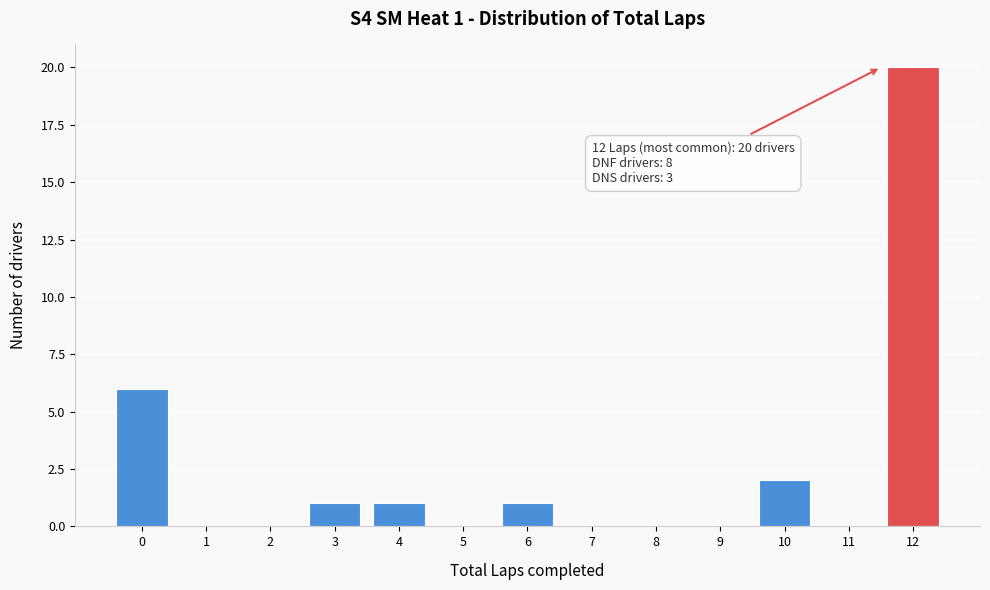

Reading right to left, transcribe all the data shown in this chart.

12=20	11=0	10=2	9=0	8=0	7=0	6=1	5=0	4=1	3=1	2=0	1=0	0=6